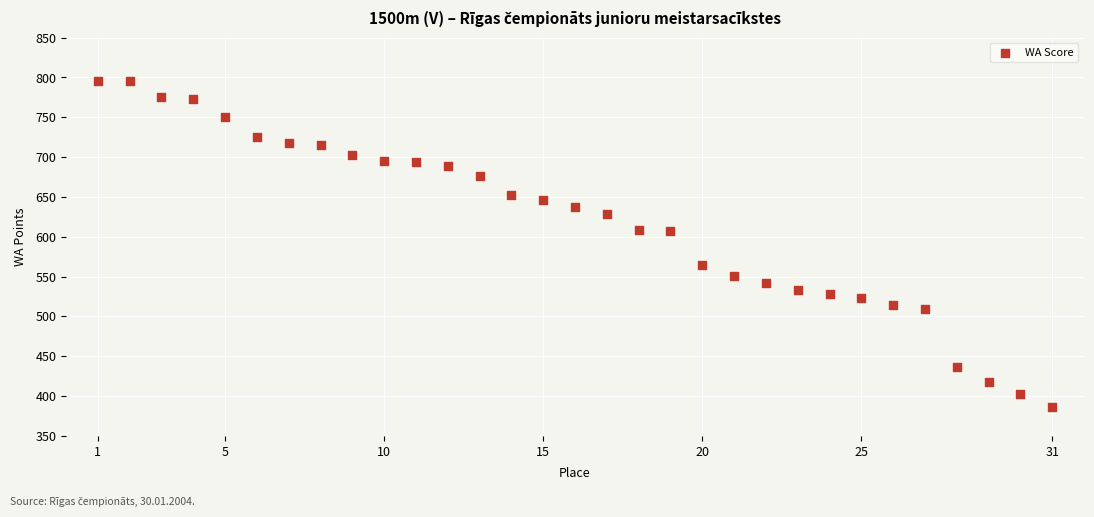

What is the range of Y values (max minus min)?

410